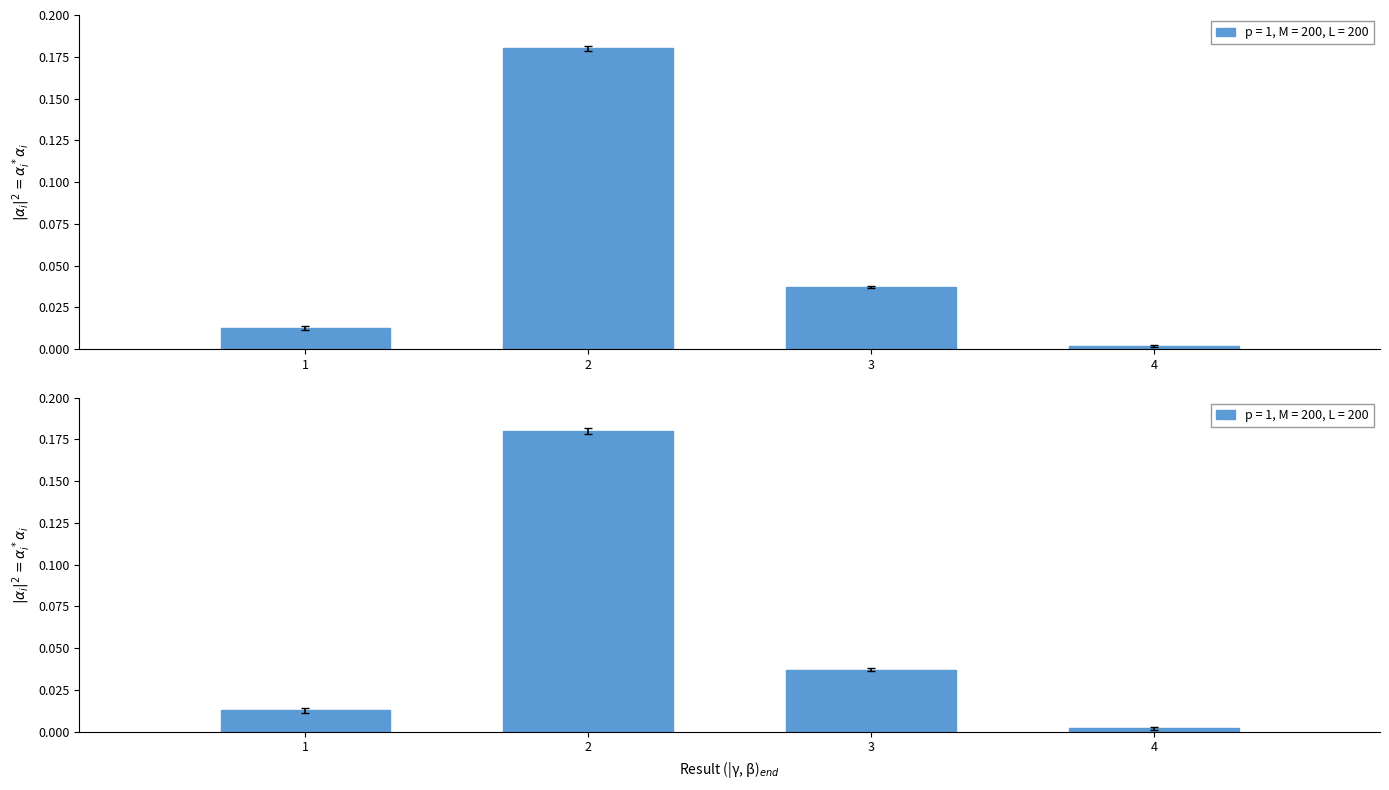

True or false: the data shows 0.0 at 1.

True